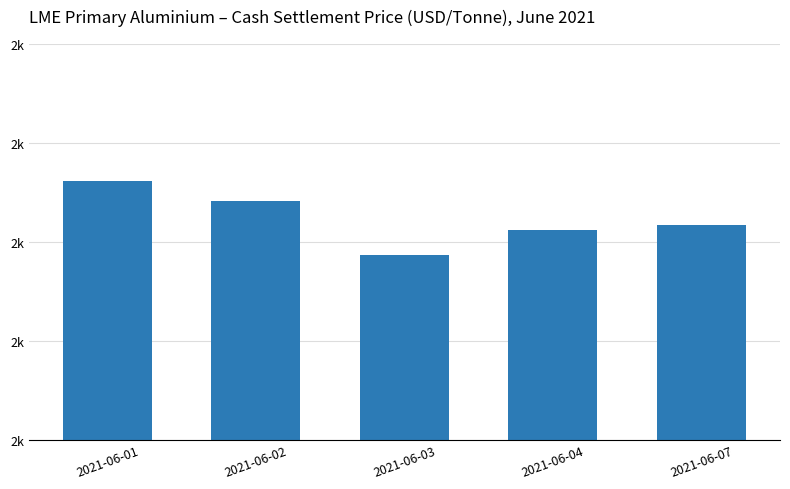

Are the bars horizontal?

No